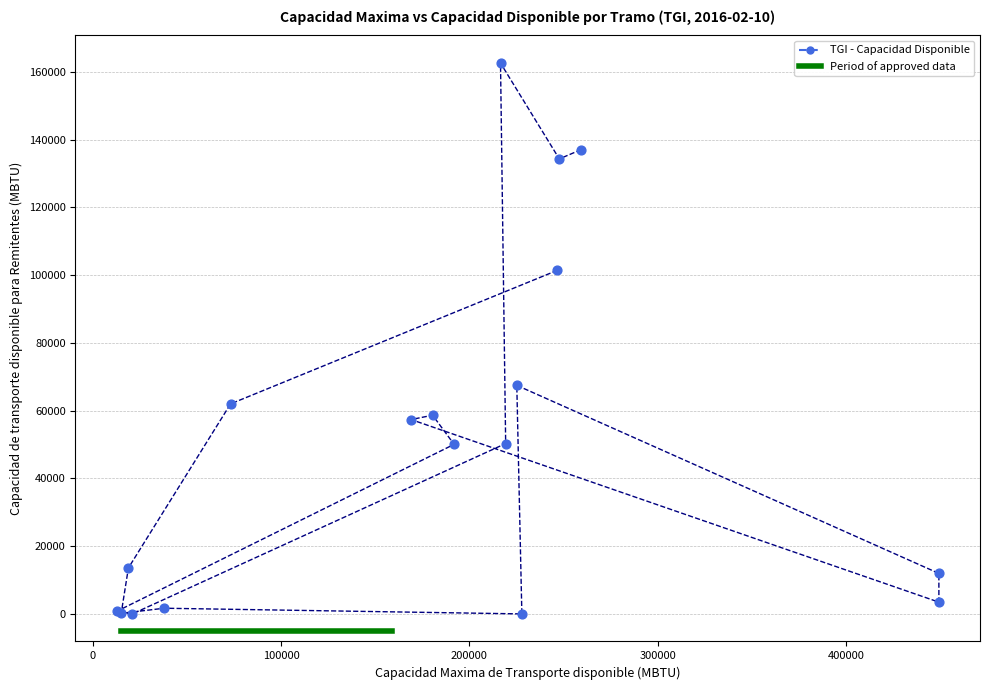

What Y value in the scatter plot is closest to 81306?

67466.4